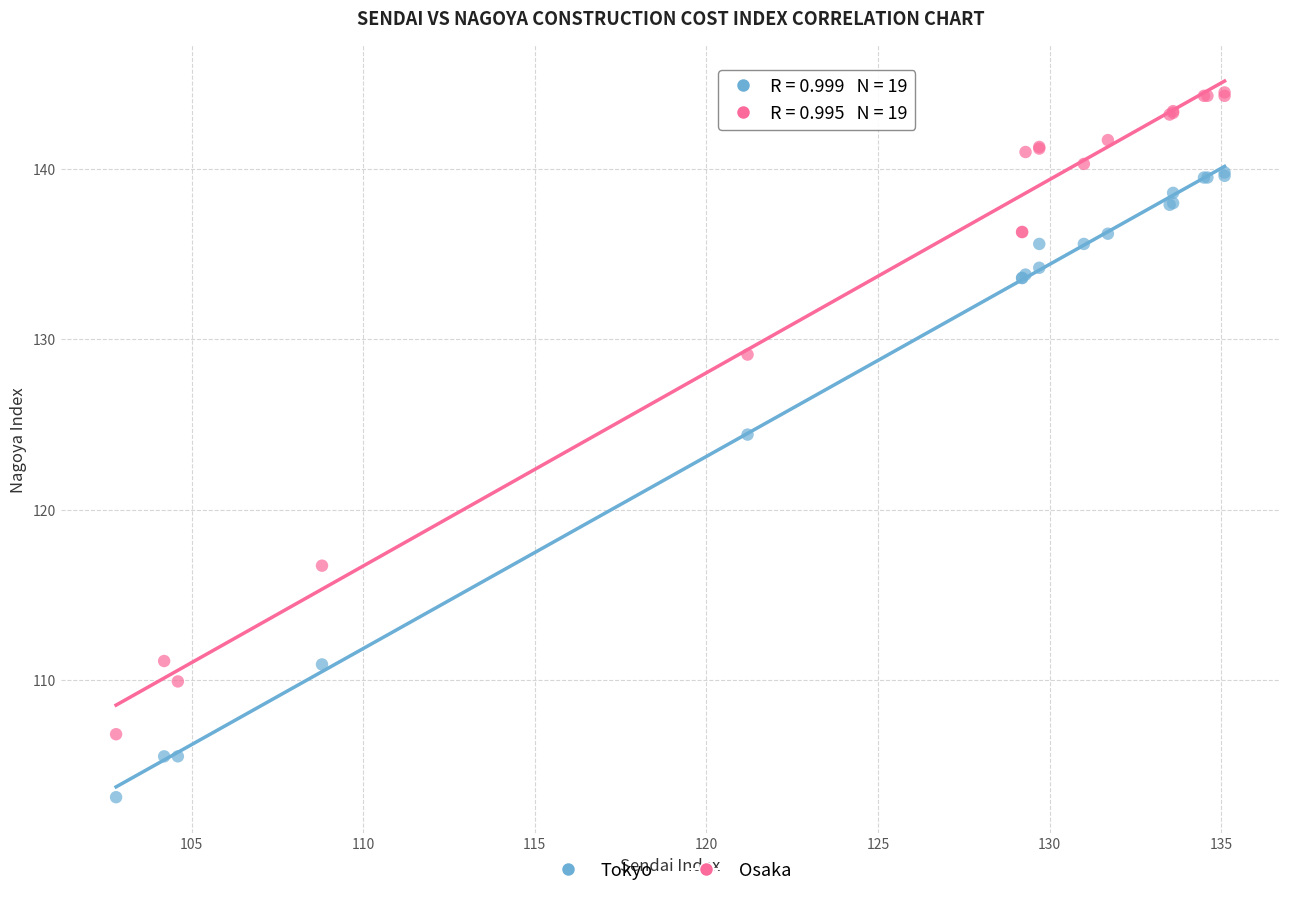

In the Osaka series, what Y value is closest to 125?

129.1